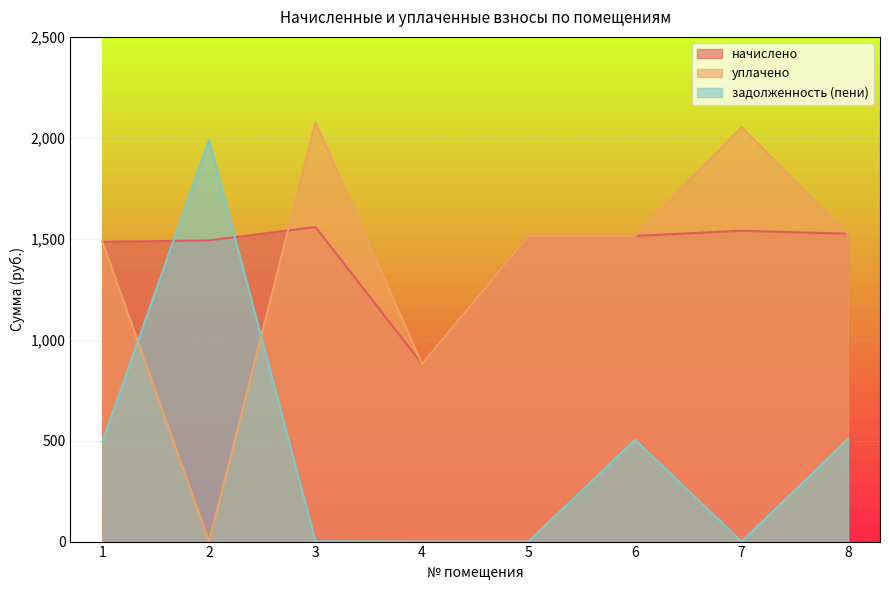

Which series changed the most between 5 and 7?

уплачено